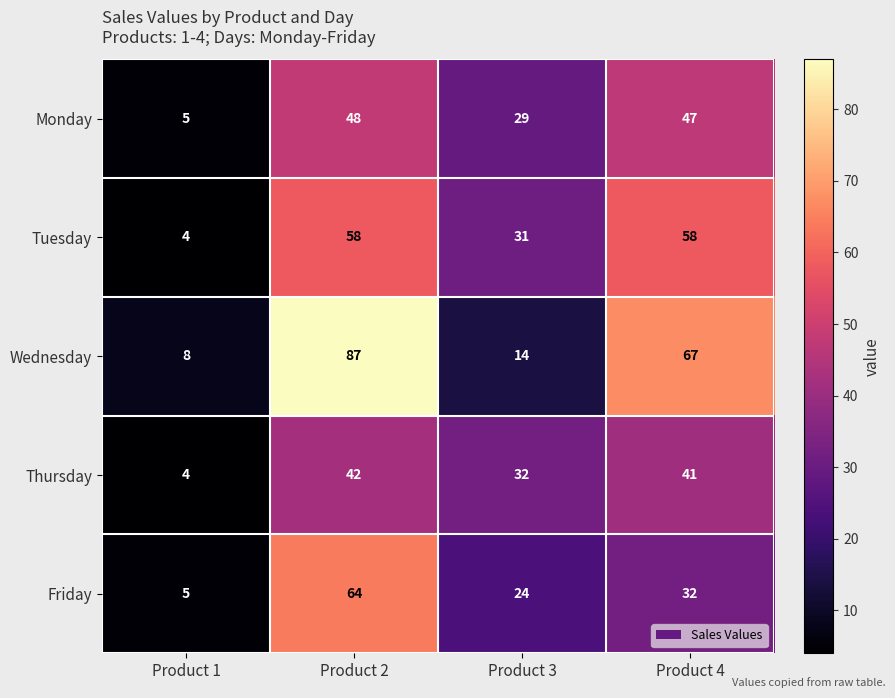

True or false: Friday has a value of 8 at Product 1.

False